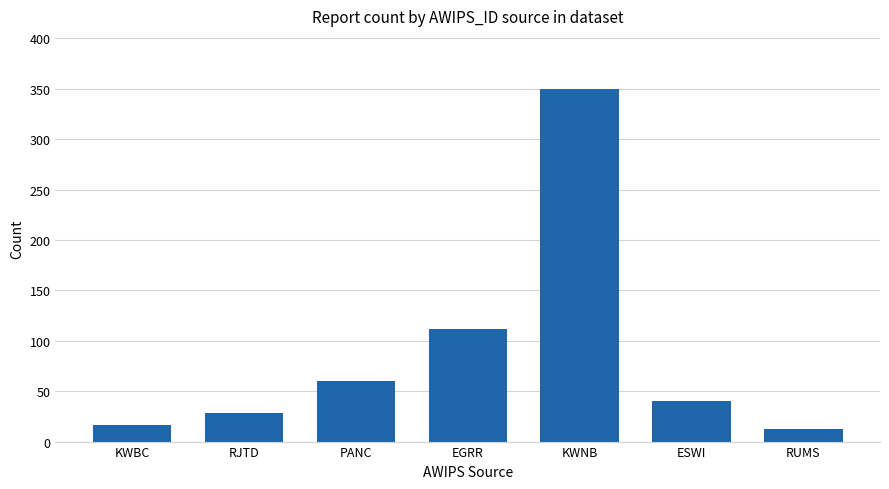

What is the difference between the values at RJTD and ESWI?

12